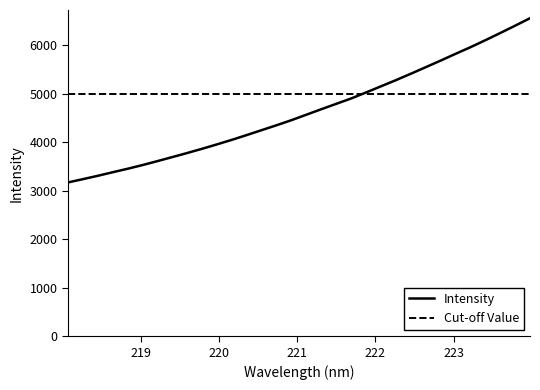

Rank the categories by value from highest to lowest.

223.9802, 223.7895, 223.5987, 223.408, 223.2172, 223.0264, 222.8355, 222.6447, 222.4538, 222.263, 222.0721, 221.8812, 221.6902, 221.4993, 221.3083, 221.1174, 220.9264, 220.7354, 220.5444, 220.3533, 220.1623, 219.9712, 219.7801, 219.589, 219.3979, 219.2067, 219.0156, 218.8244, 218.6332, 218.442, 218.2508, 218.0596